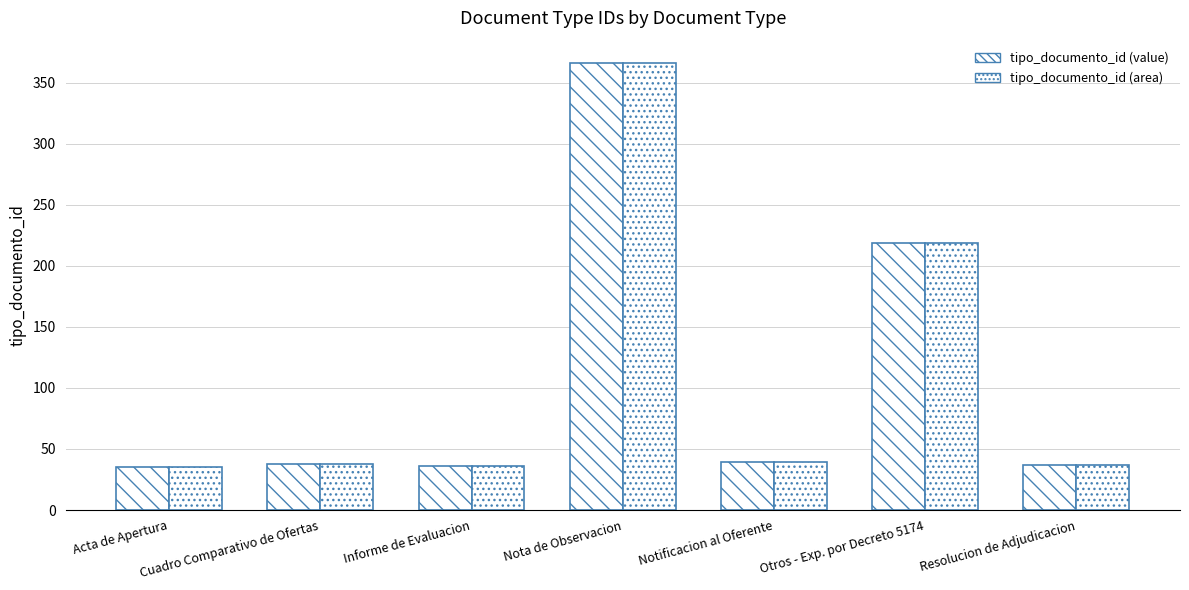

Is it true that tipo_documento_id (area) equals 349 at Otros - Exp. por Decreto 5174?

False